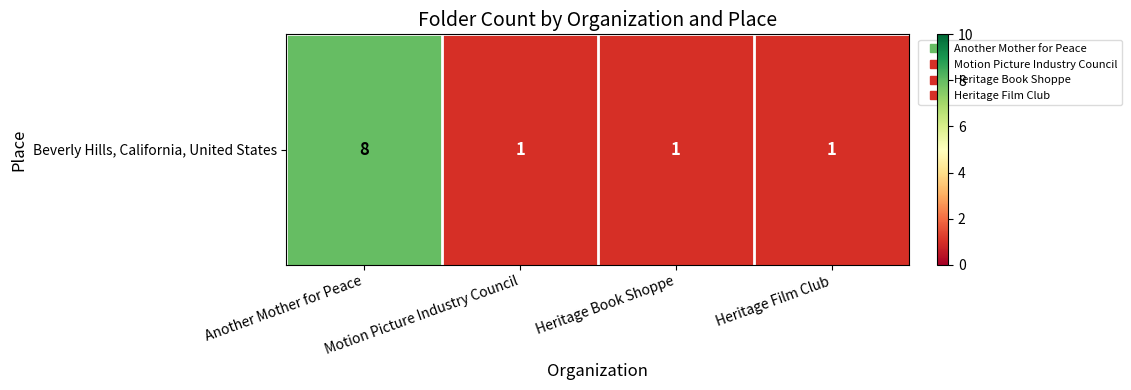

Count the values in the range 1 to 8.

4